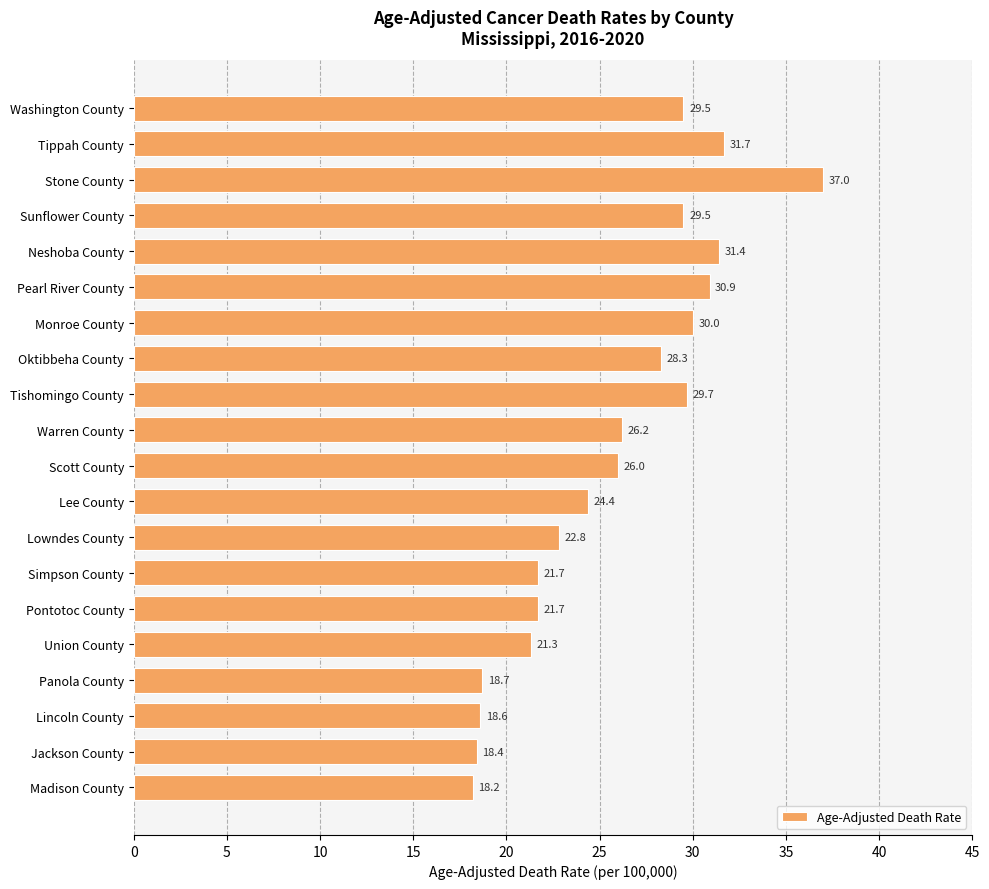

Is it true that the value at Jackson County is 29.6?

False